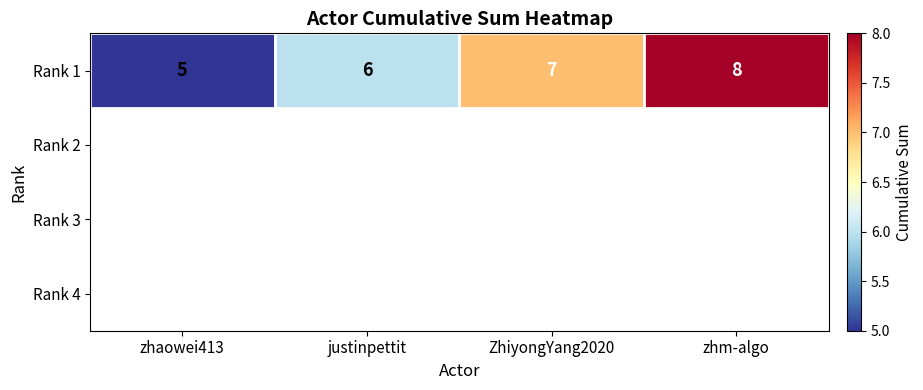

Reading left to right, what are all the values shown in this chart?

zhaowei413=5	justinpettit=6	ZhiyongYang2020=7	zhm-algo=8